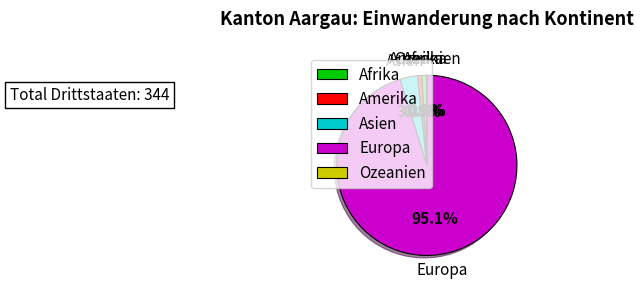

Between Amerika and Asien, which is larger?

Asien